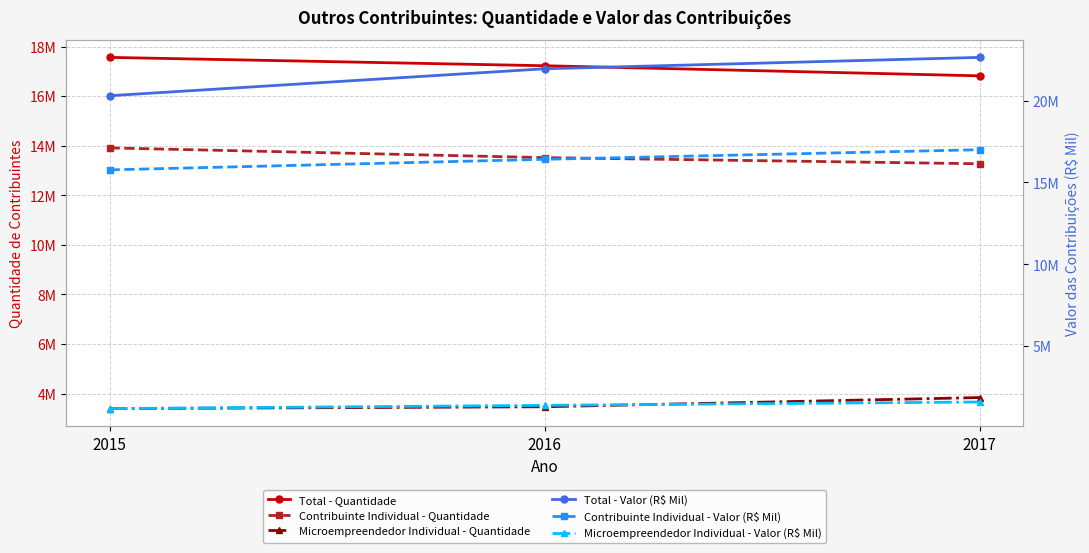

What is the value of the Microempreendedor Individual - Quantidade point at the 1st from the left?

3395337